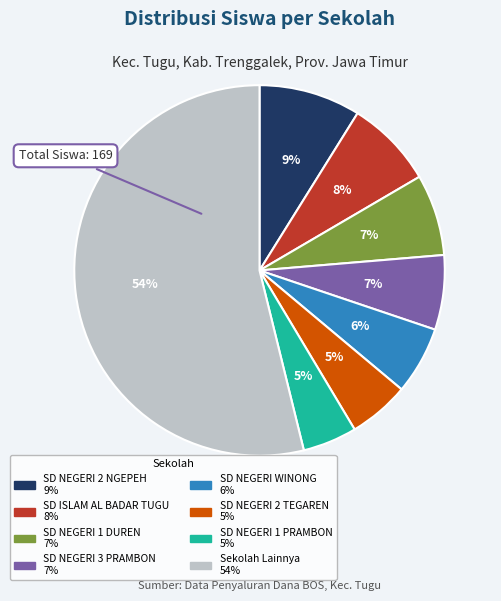

How many slices are in this pie chart?

8